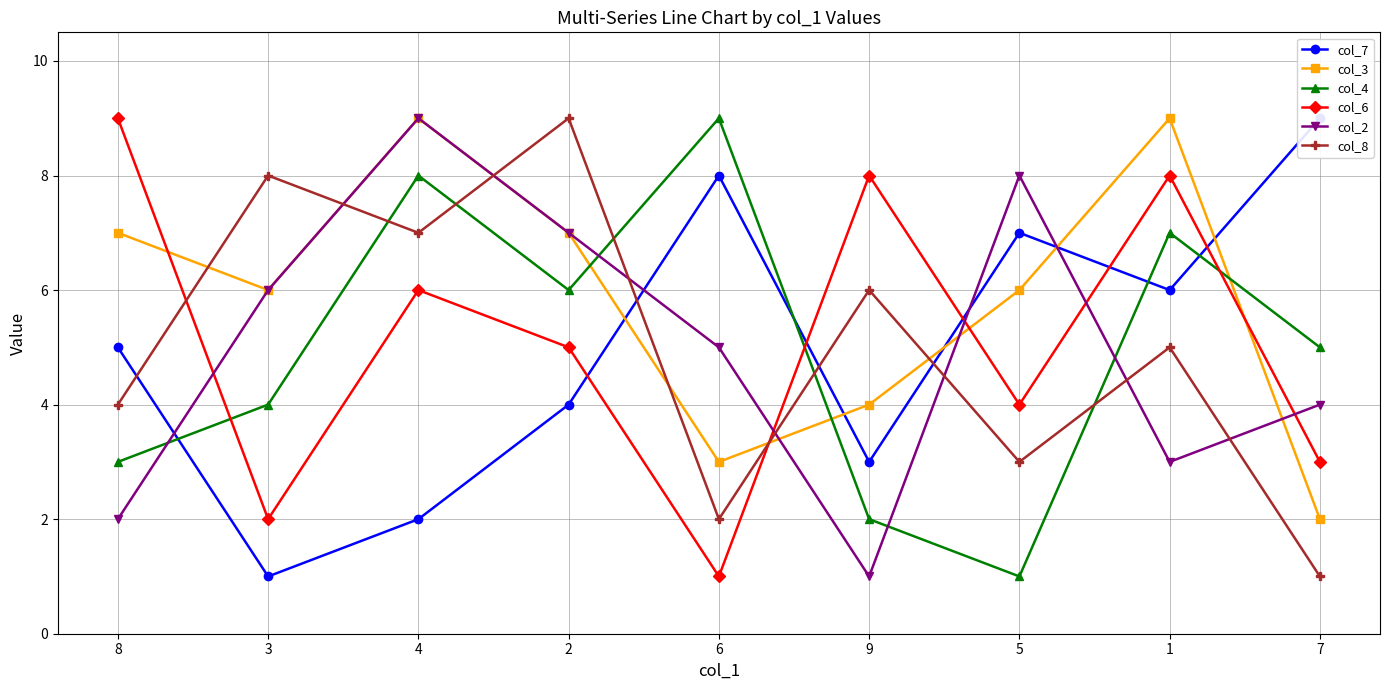

What is the difference between the highest and lowest values at 9?

7